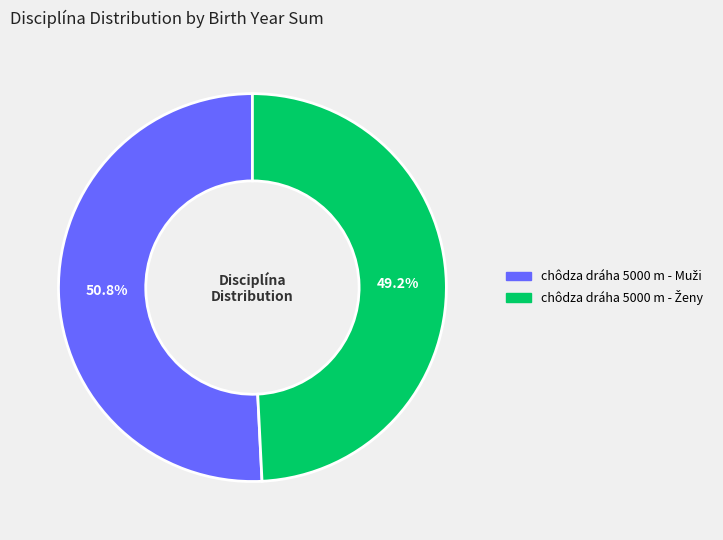

Does any single category account for the majority?

Yes